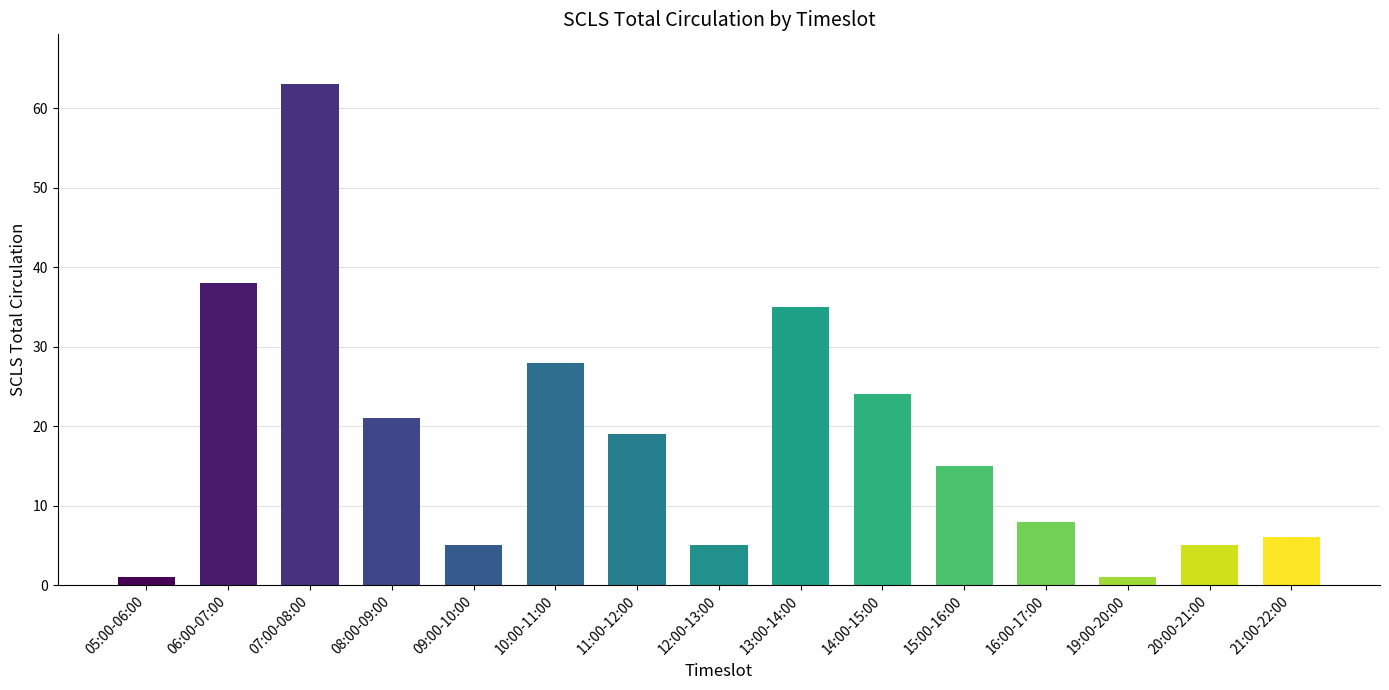

Which has a higher value, 19:00-20:00 or 13:00-14:00?

13:00-14:00